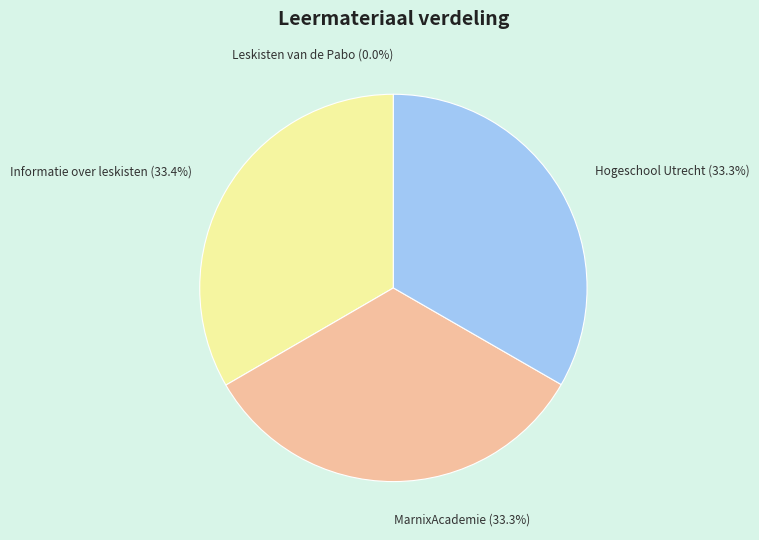

Is there any slice that represents more than half of the pie?

No